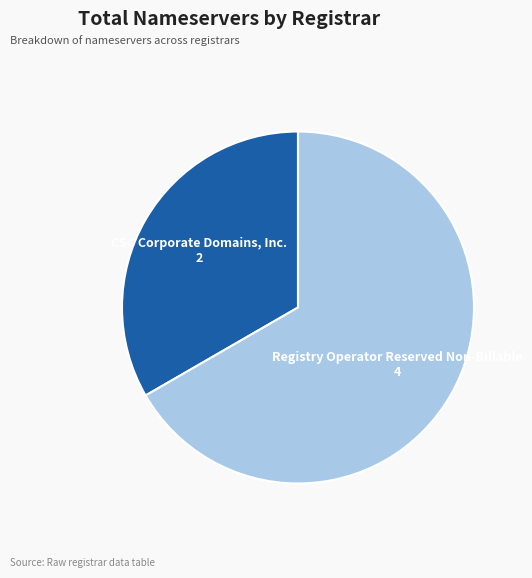

How many slices are in this pie chart?

2